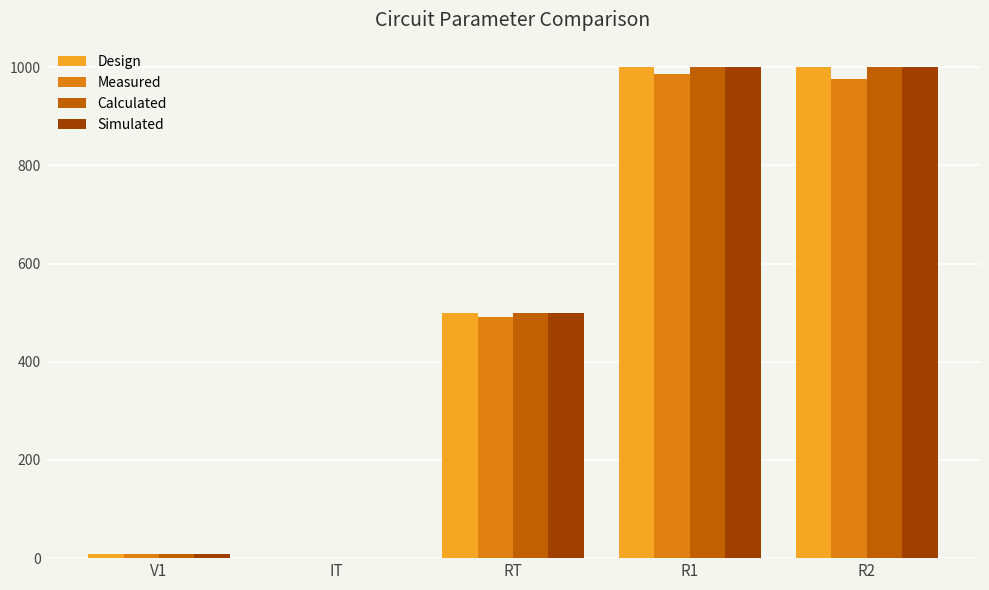

Is the value of Design at V1 greater than the value of Simulated at RT?

No